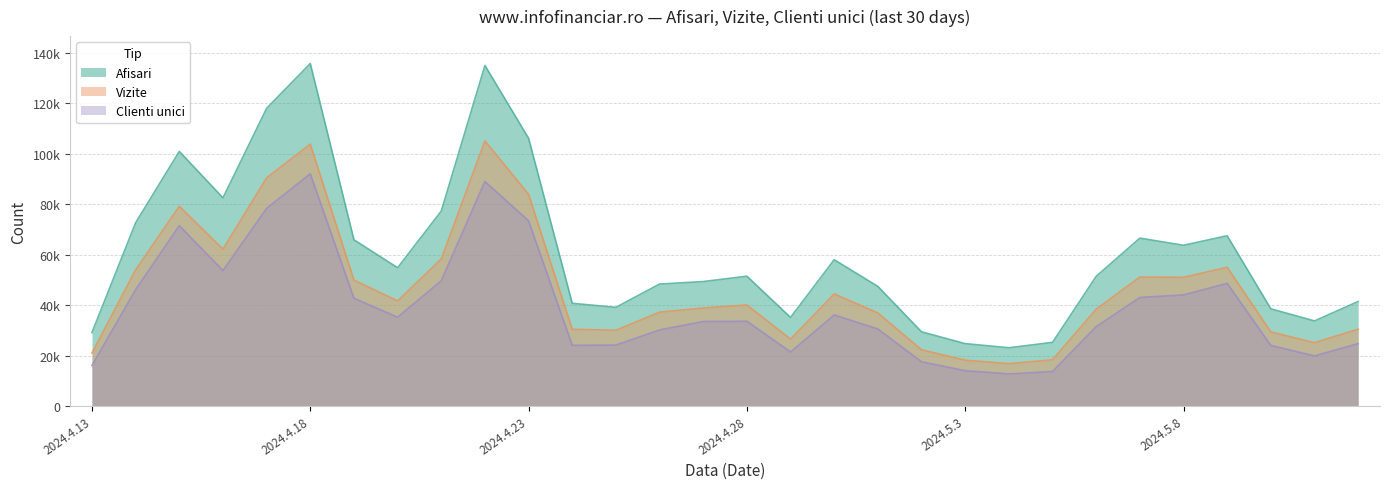

Rank the series by their maximum value, from highest to lowest.

Afisari, Vizite, Clienti unici